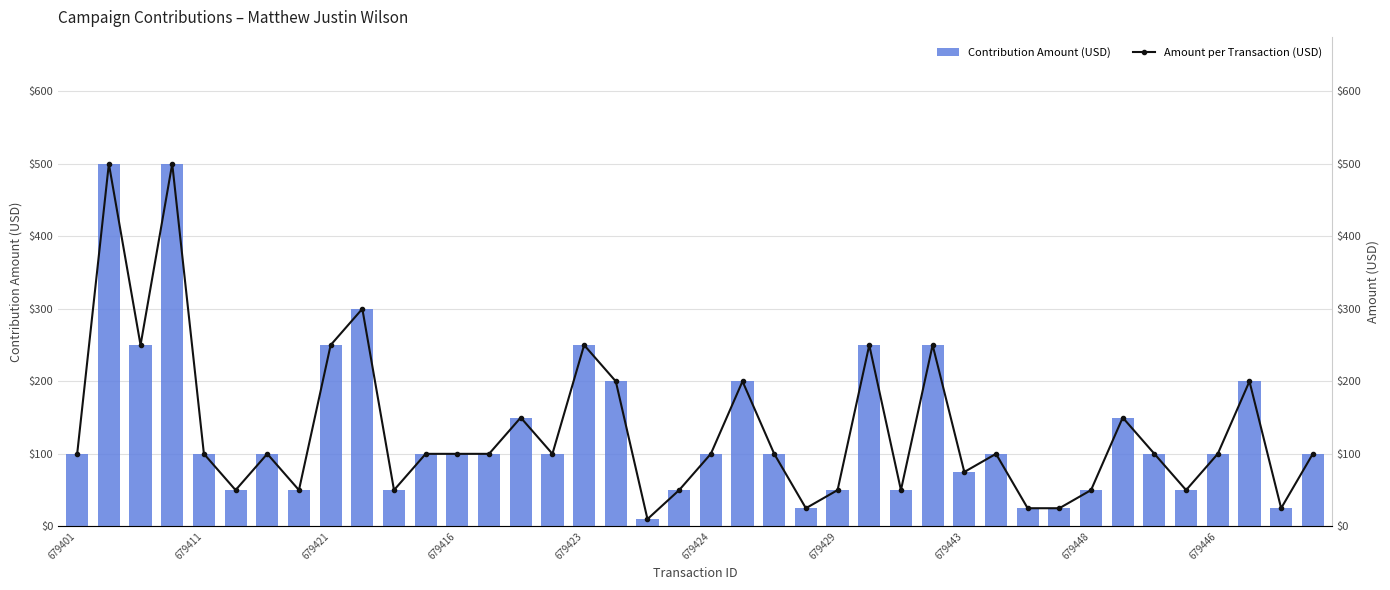

What is the average value of the Contribution Amount (USD) series?

133